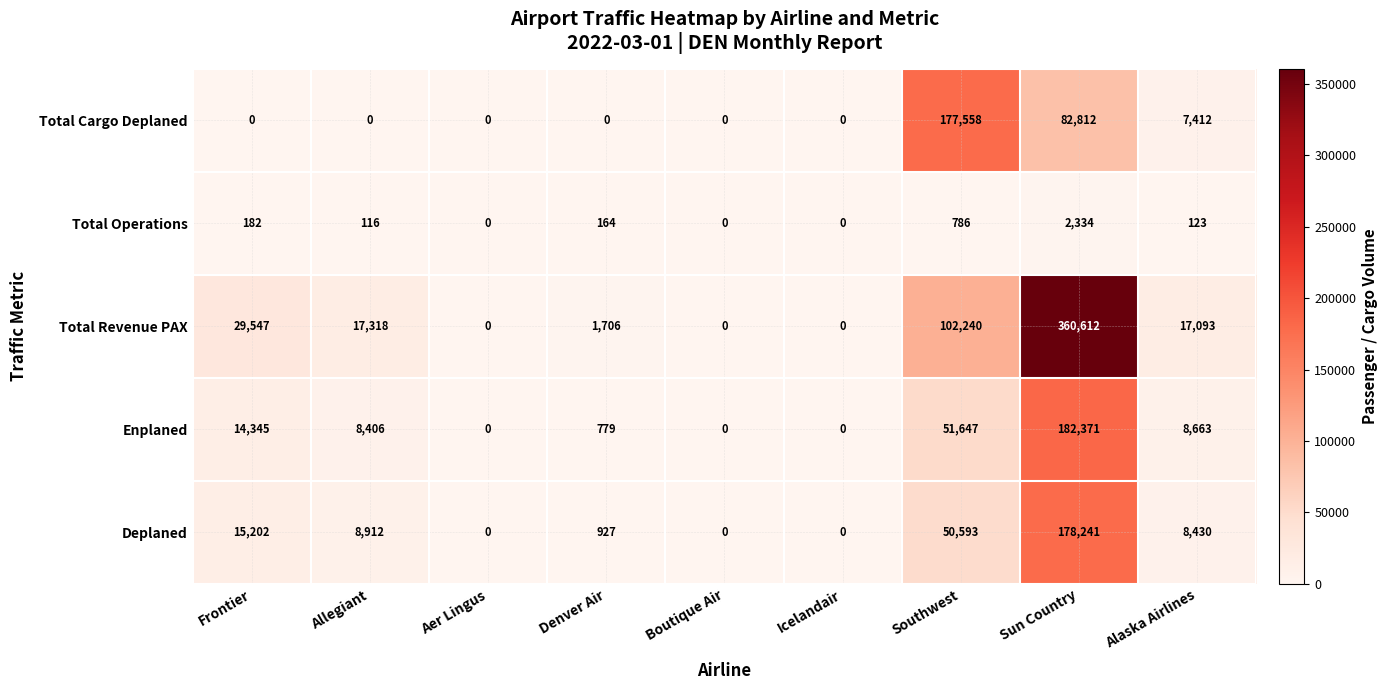

Read the Total Operations value at Sun Country.

2334